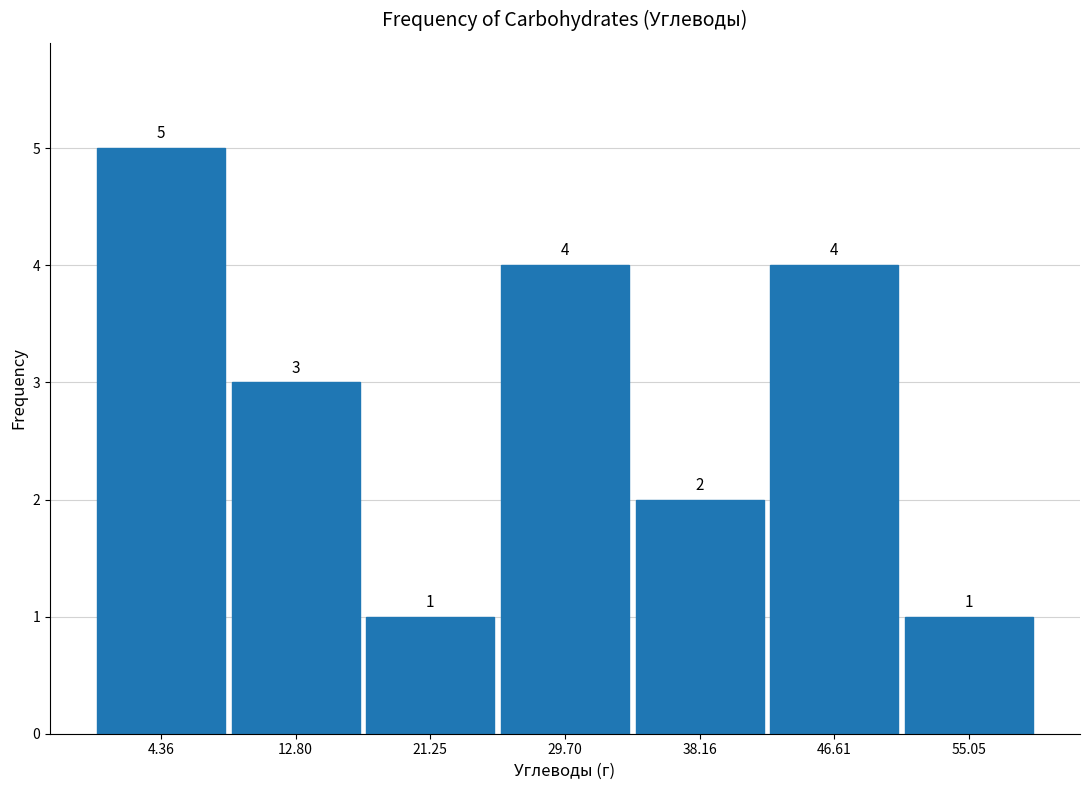

How tall is the bar that spans 25 to 34 on the x-axis? The bar edges are not printed on the chart, so give them approximately, as read against the axis.

4